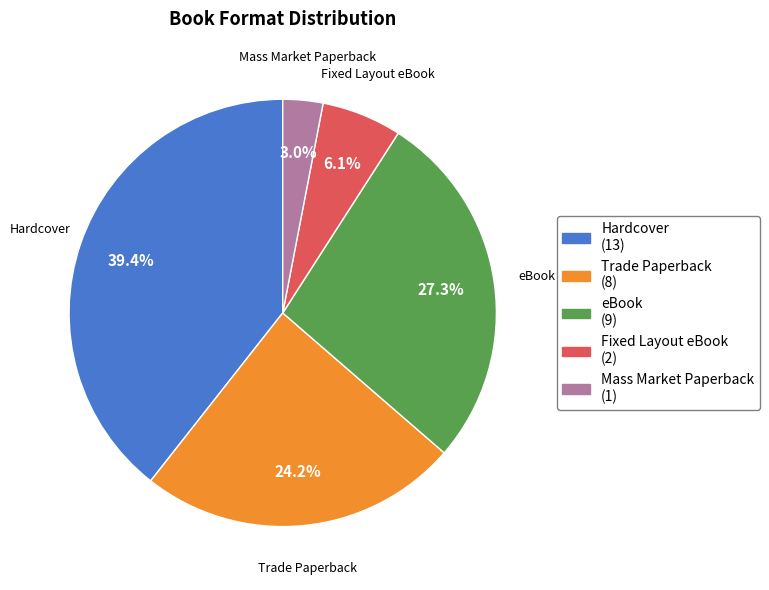

To the nearest percent, what is the difference between the largest and smallest slice percentages?

36%